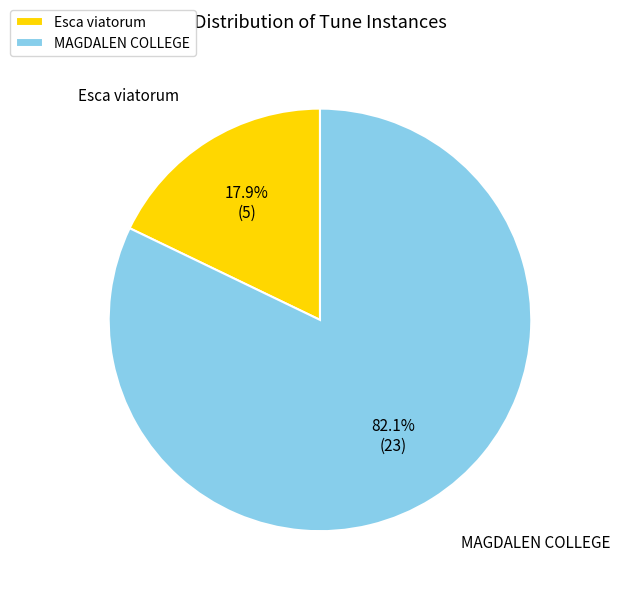

How many segments does this pie chart have?

2